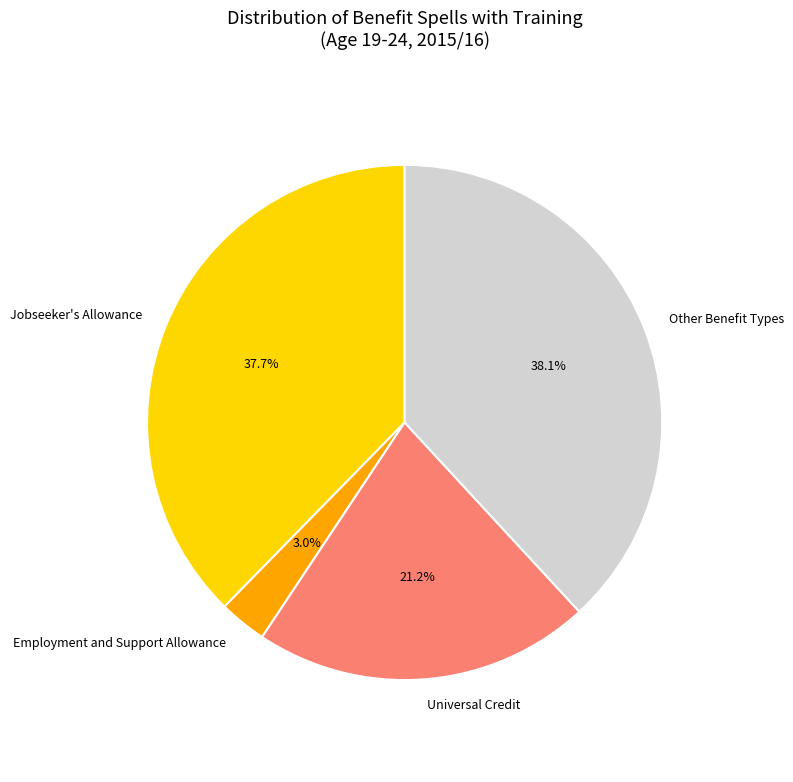

To the nearest percent, what percentage of the pie is Universal Credit?

21%